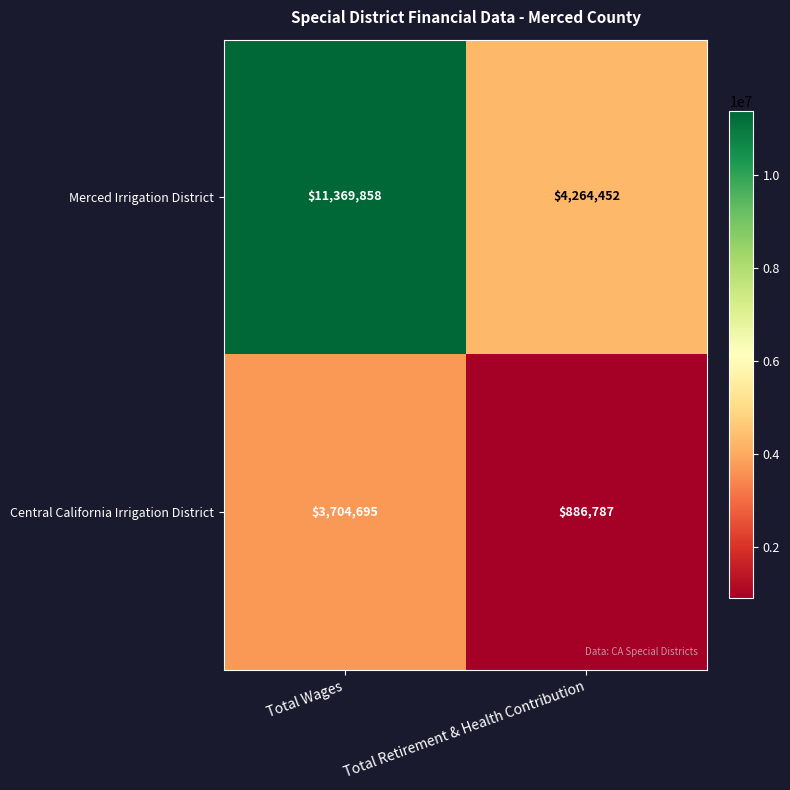

At Total Retirement & Health Contribution, list the series in order from smallest to largest.

Central California Irrigation District, Merced Irrigation District